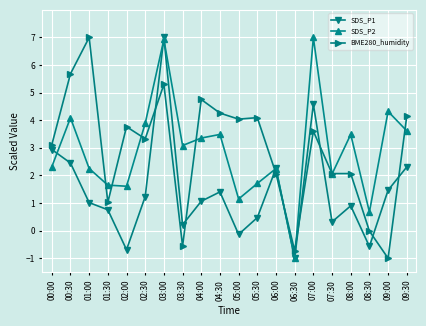

Is the value of SDS_P1 at 04:30 greater than the value of SDS_P2 at 05:00?

Yes